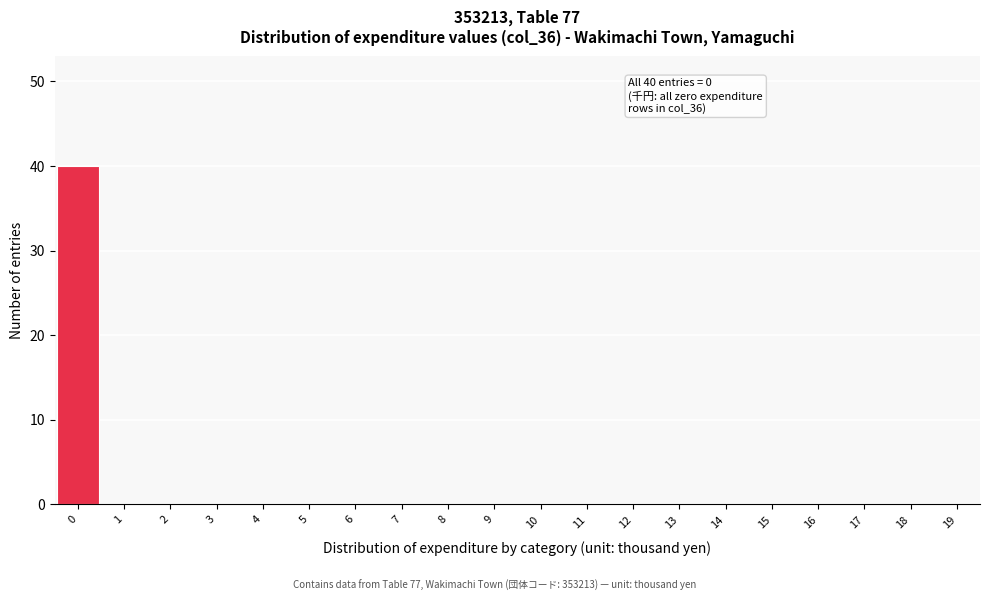

Over which range of the x-axis is the bar tallest?

-0.5 to 0.5